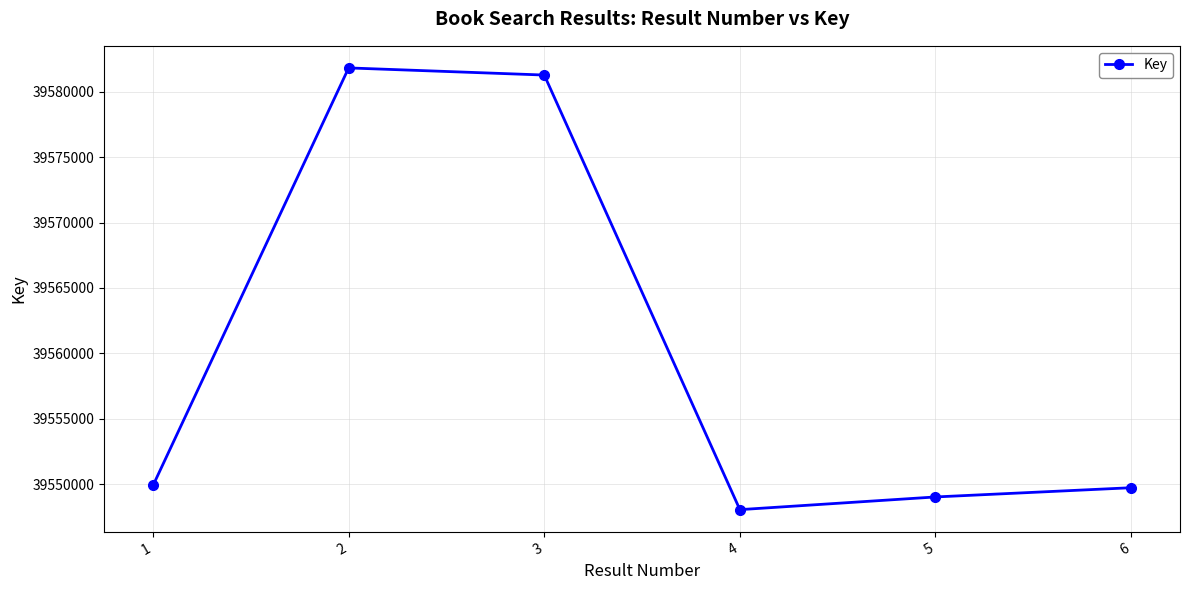

Read the value at 5, to the nearest 10.

39549020